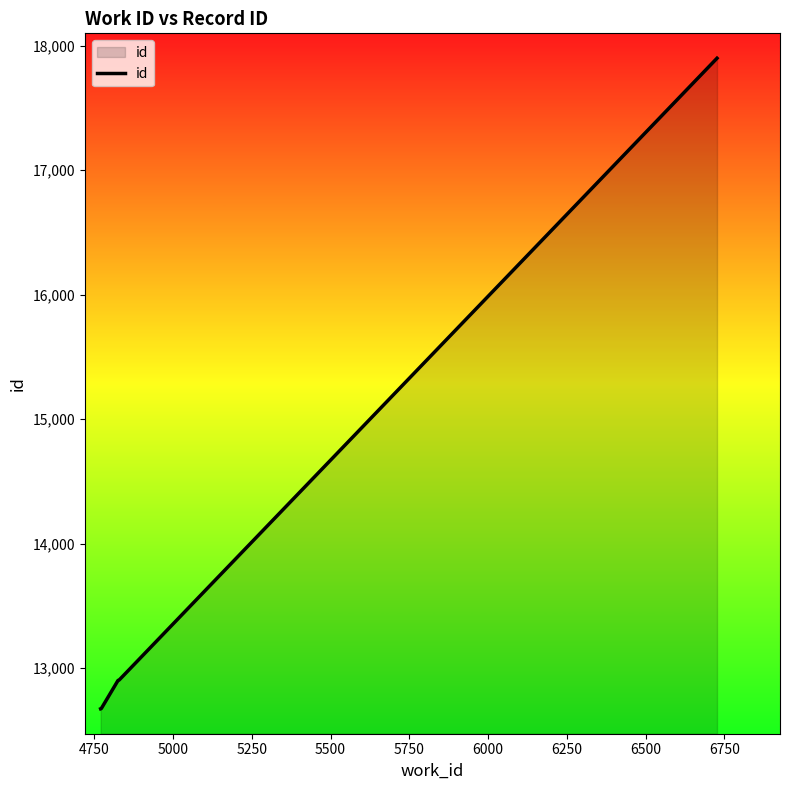

How many distinct data groups are displayed?

1